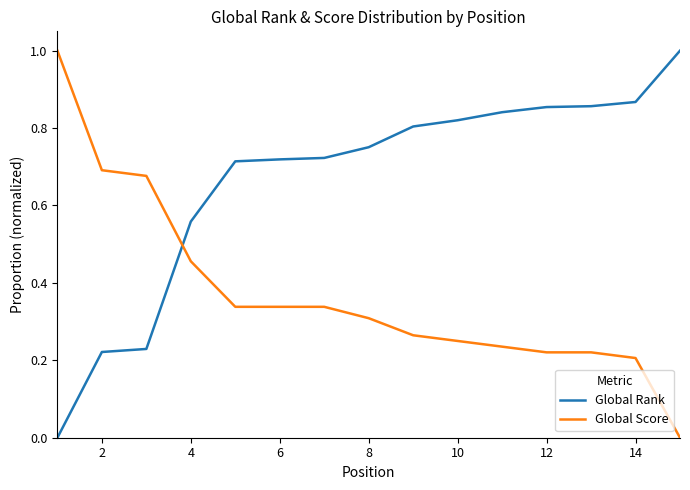

What is the difference between the maximum and minimum values in the Global Rank series?

1.0